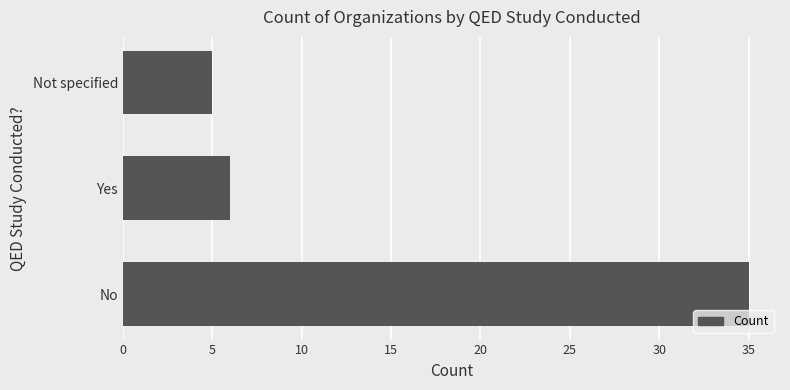

What is the average value?

15